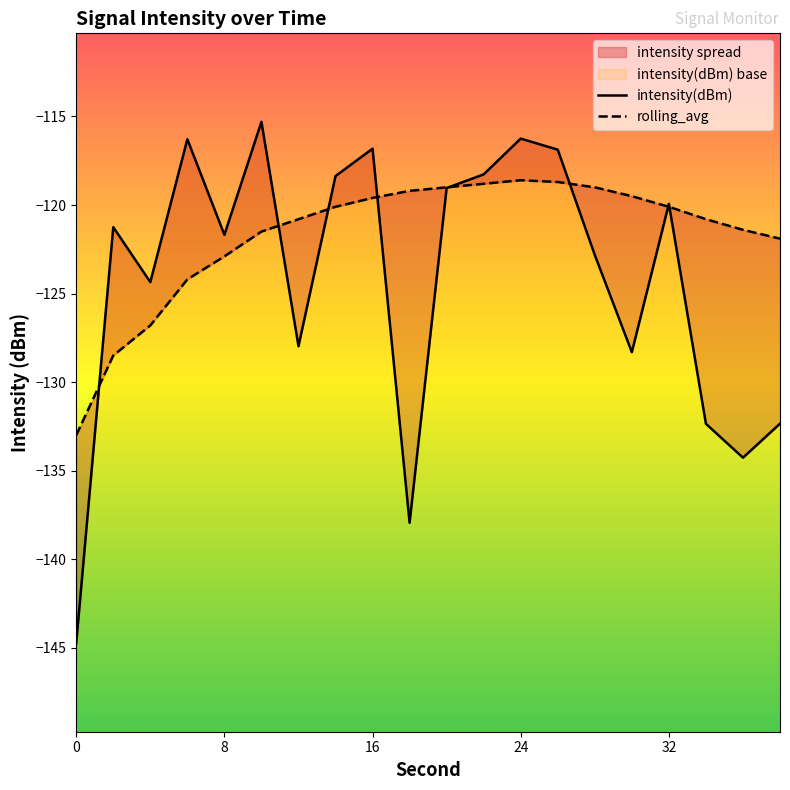

At how many categories does at least one series exceed -126?

19